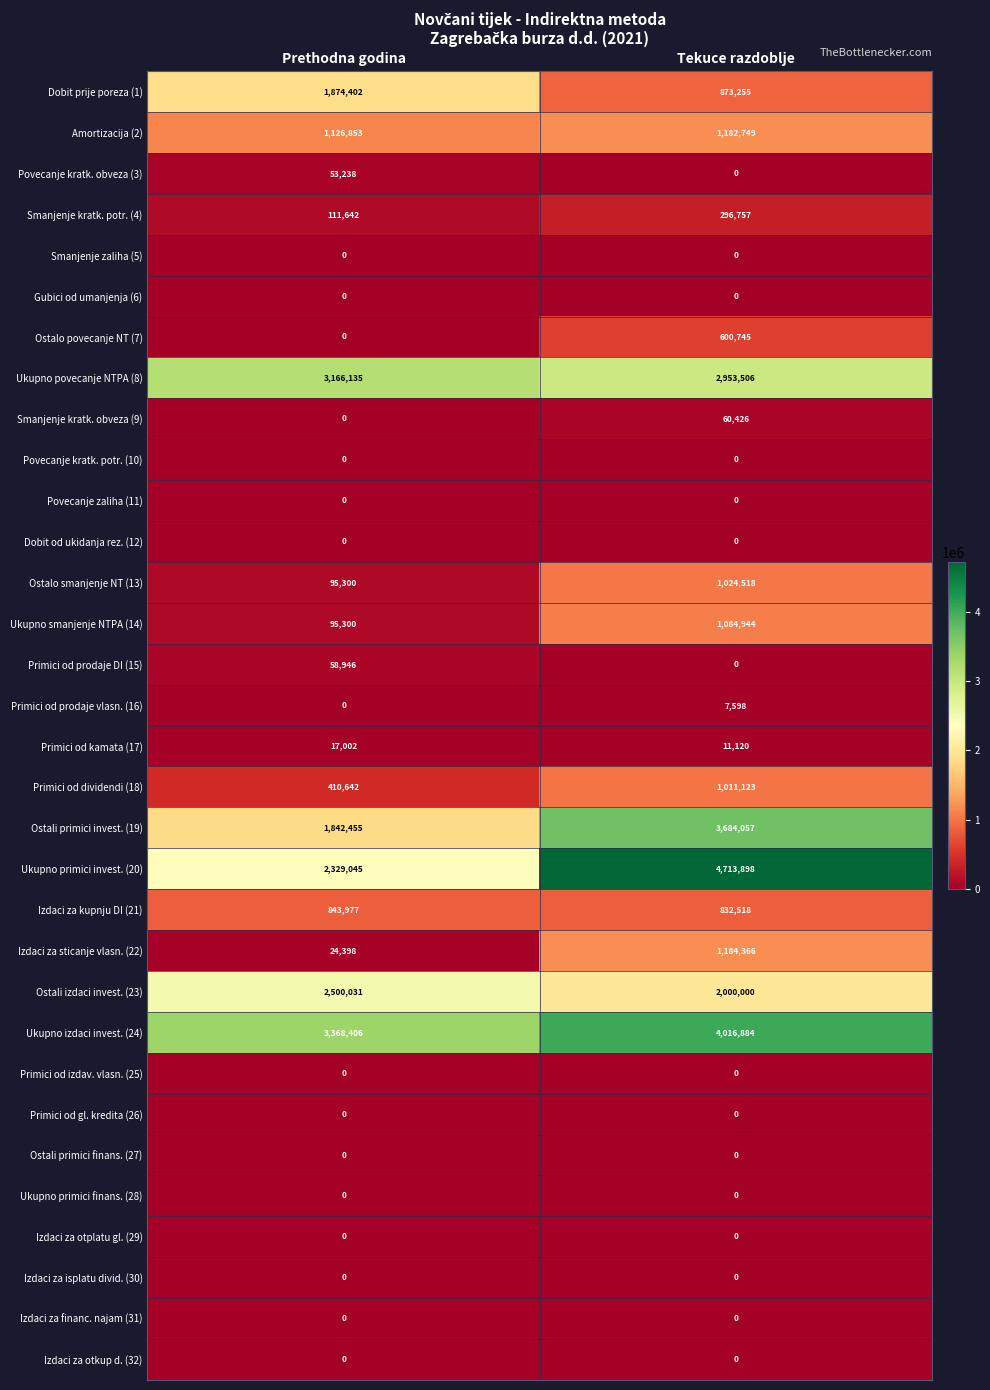

Is it true that Ukupno povecanje NTPA (8) equals 2953506 at Tekuce razdoblje?

True